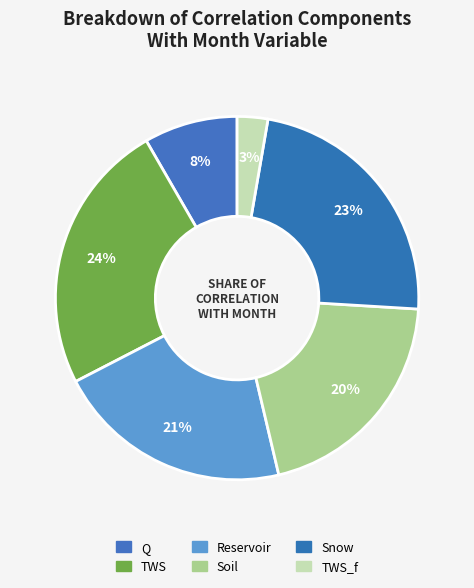

True or false: TWS_f accounts for 3% of the total.

True